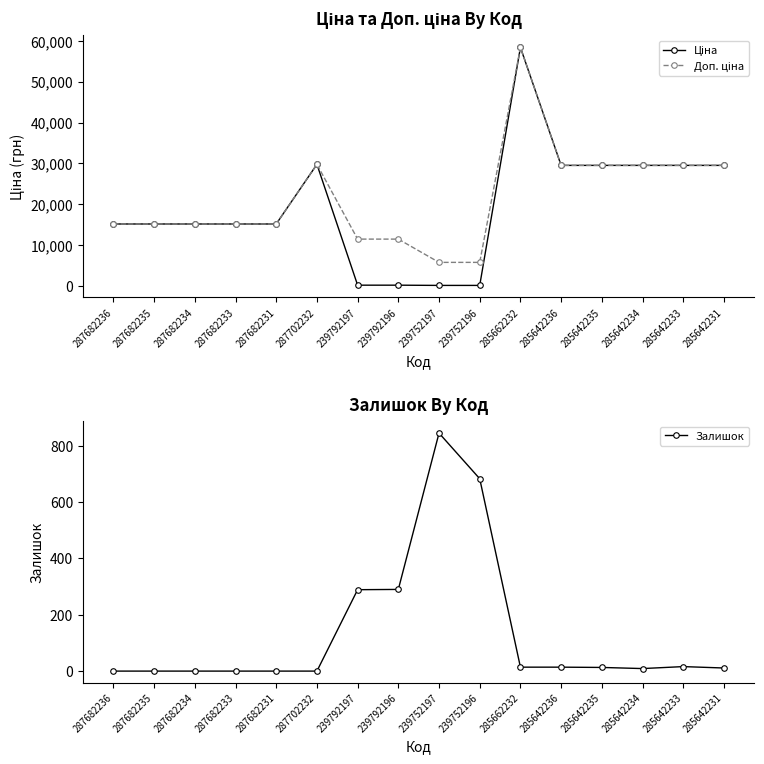

At which category is the sum across all series the highest?

285662232